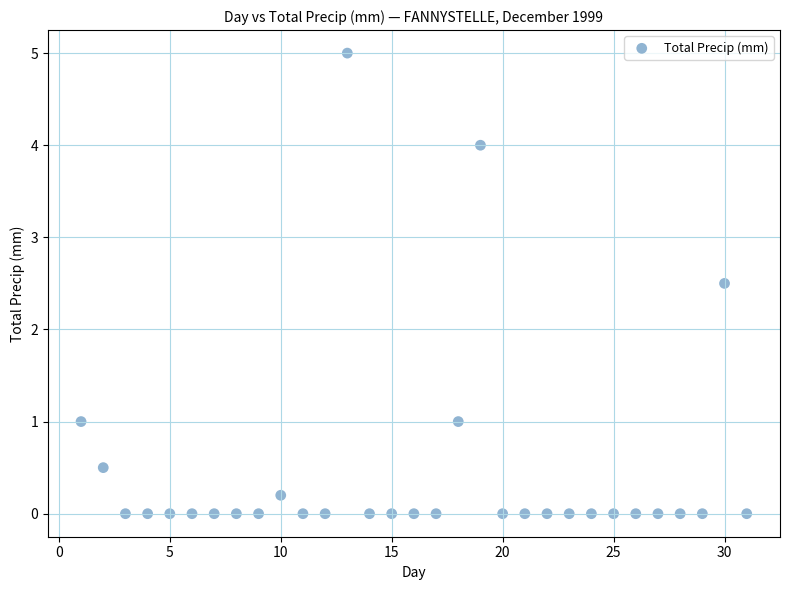

What Y value in the scatter plot is closest to 2?

2.5